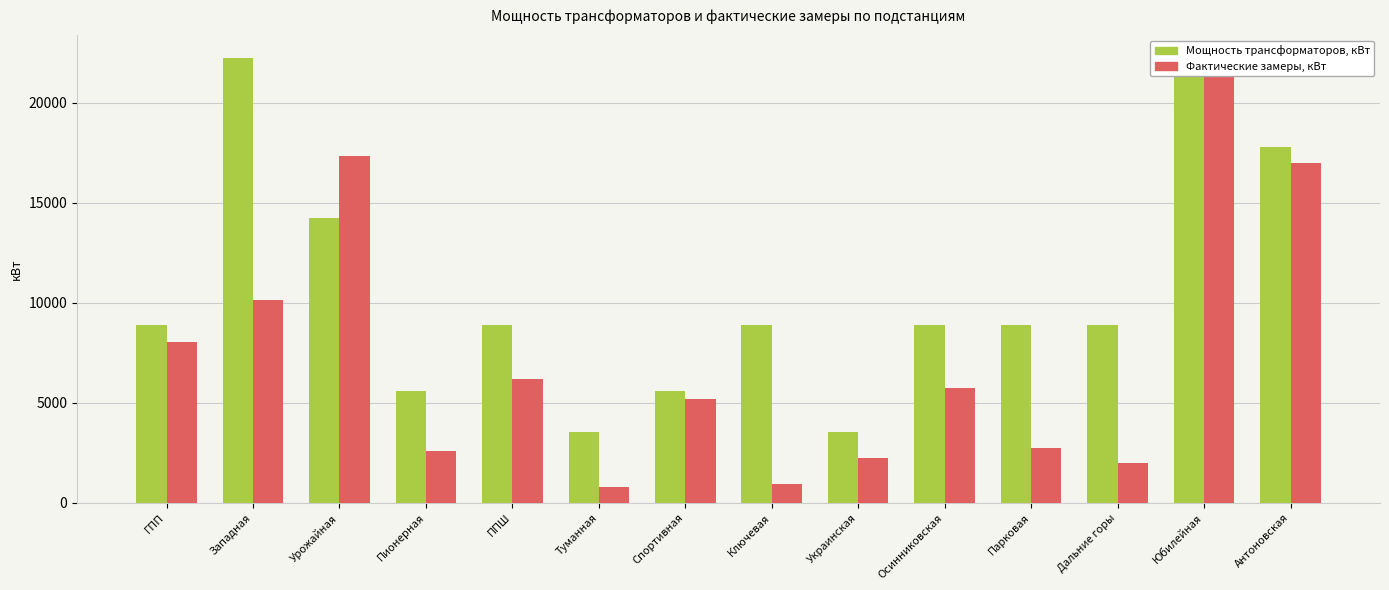

What is the label of the 5th bar from the right?

Осинниковская